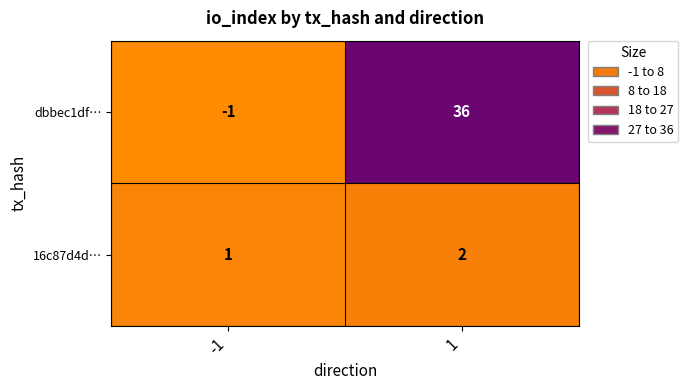

Reading left to right, list all the values displayed in this chart.

dbbec1df…: -1	36
16c87d4d…: 1	2